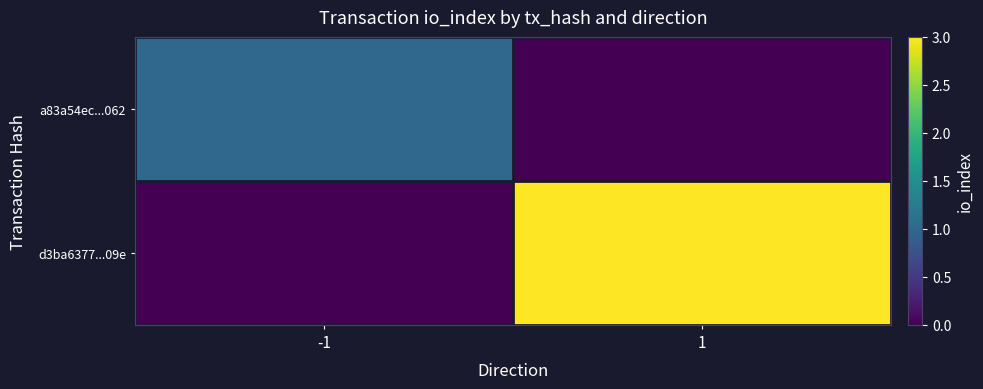

At which category is the sum across all series the highest?

1